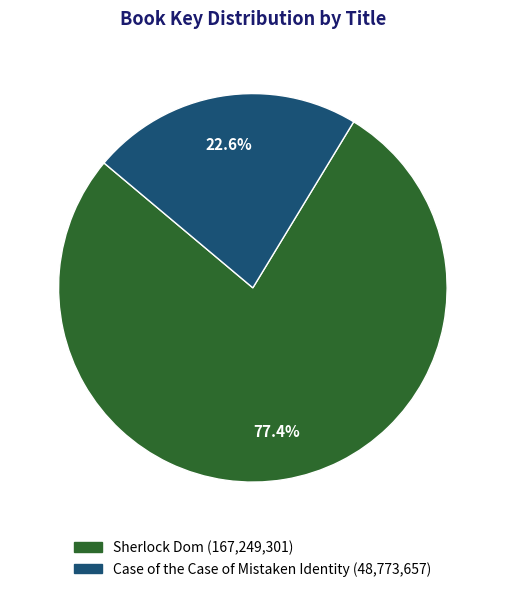

What portion of the pie excludes Case of the Case of Mistaken Identity?

77.4%